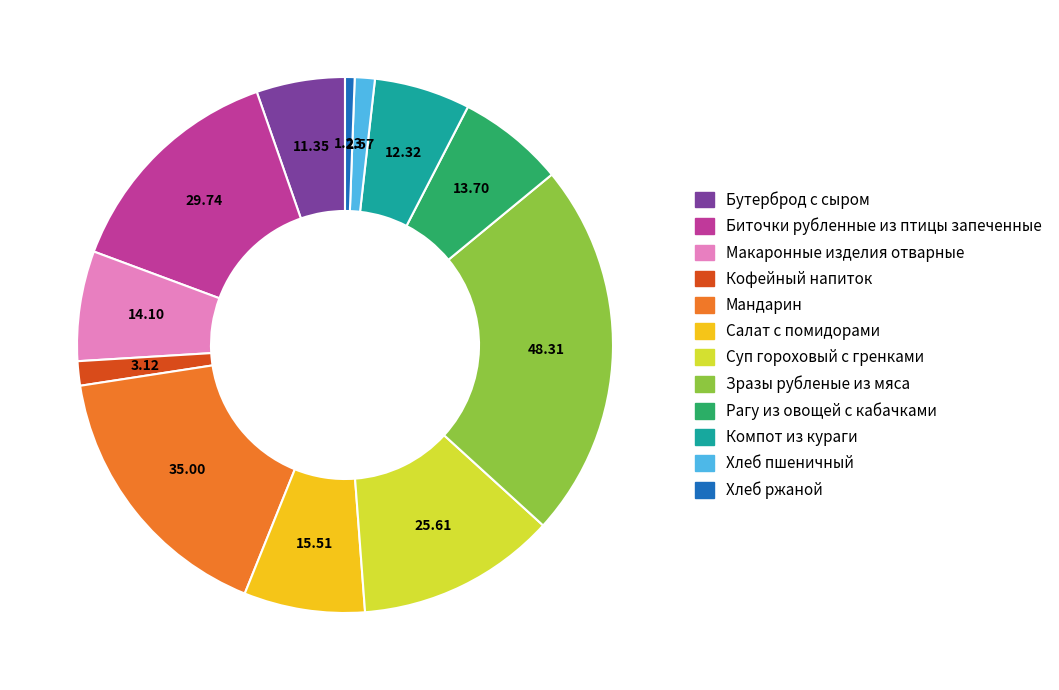

Do Салат с помидорами and Рагу из овощей с кабачками together represent more than half of the pie?

No